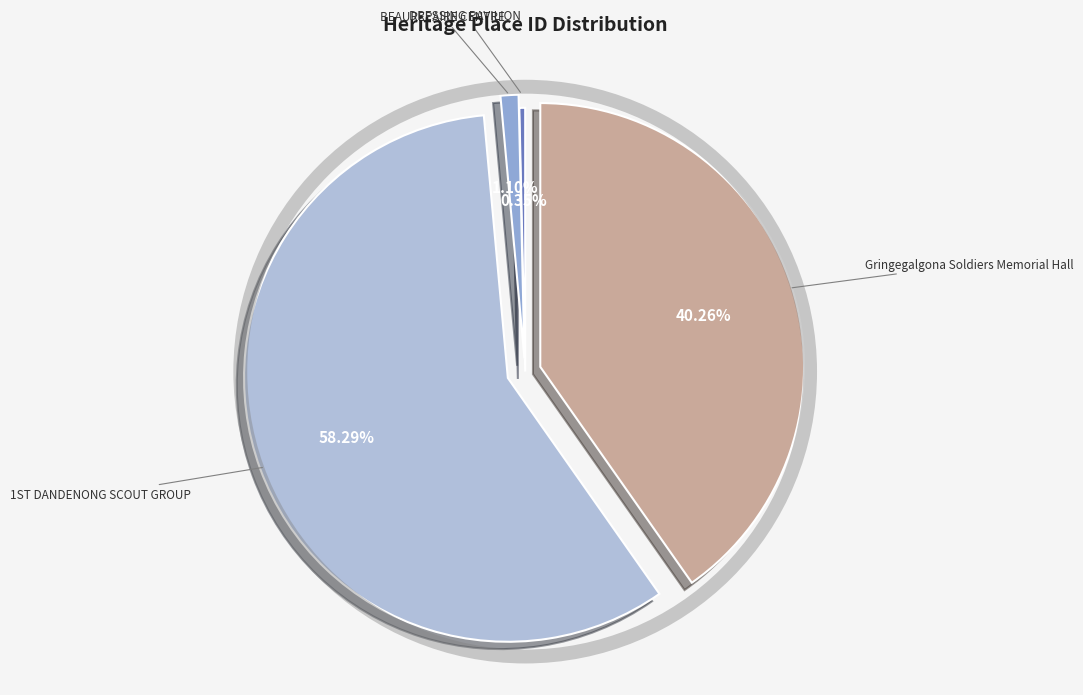

What is the largest slice in the pie chart?

1ST DANDENONG SCOUT GROUP